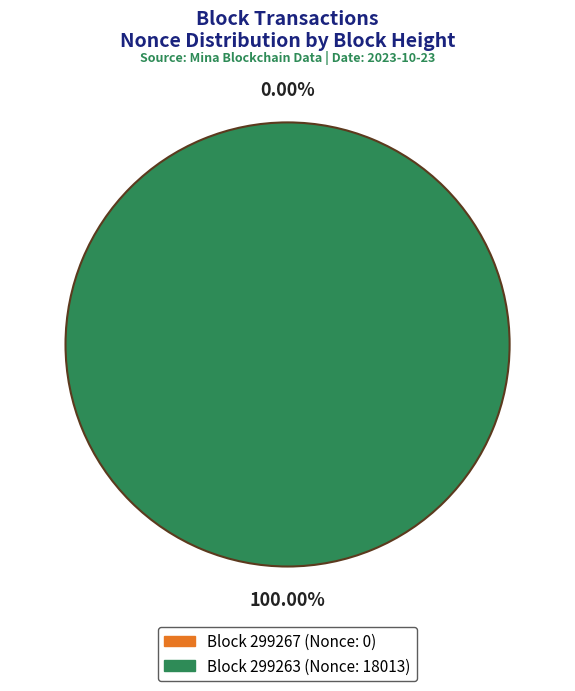

Which slice is the largest?

299263